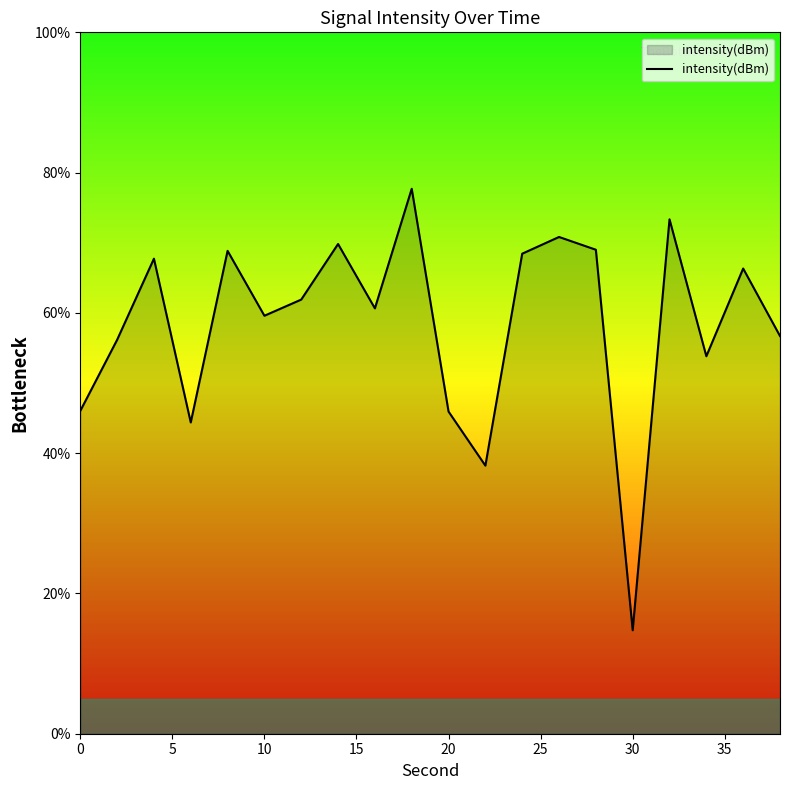

How many interior local valleys (lower than both neighbors) does the data have?

6